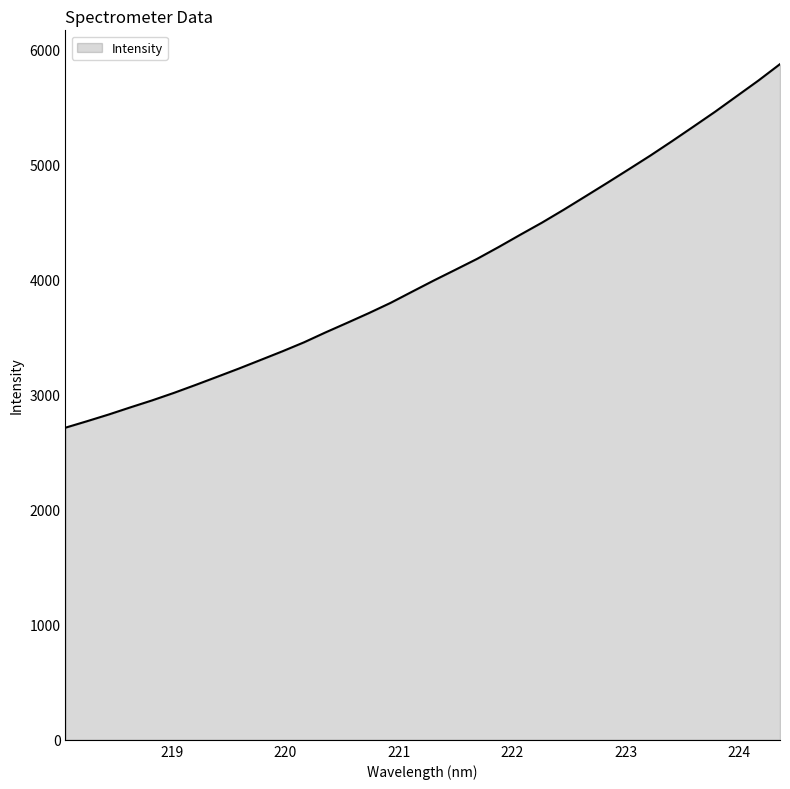

What is the difference between the second highest and minimum values?

3017.3